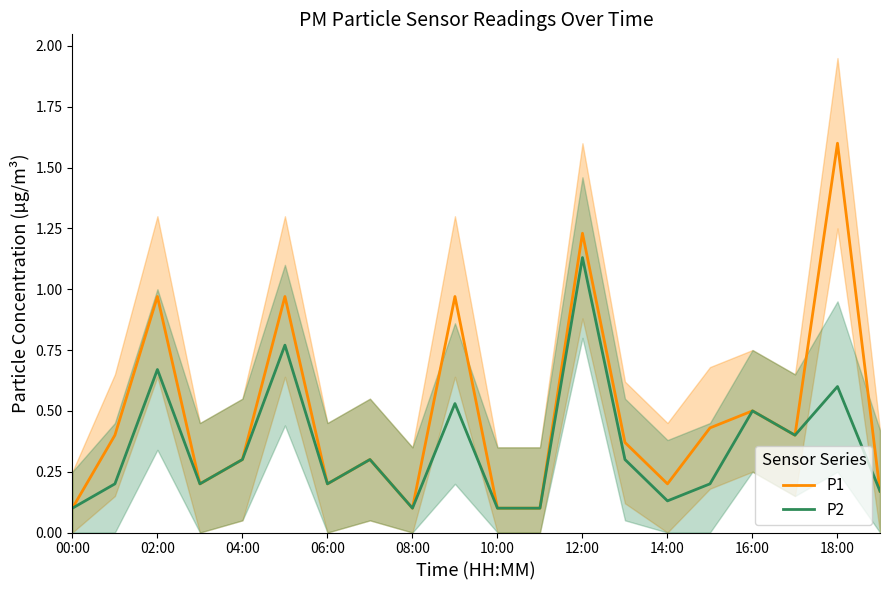

The P1 series shows 0.2 at 14:00. True or false?

True